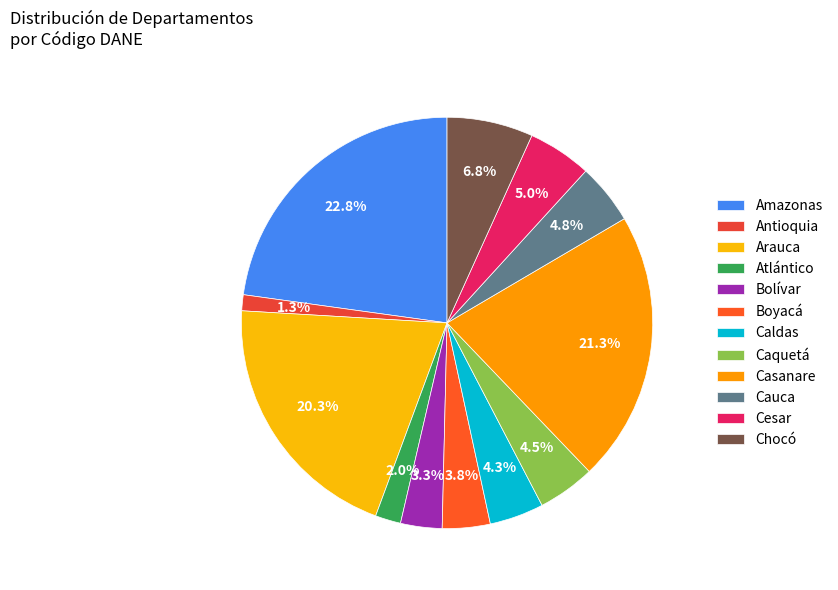

Is it true that Caquetá is 1% of the pie?

False